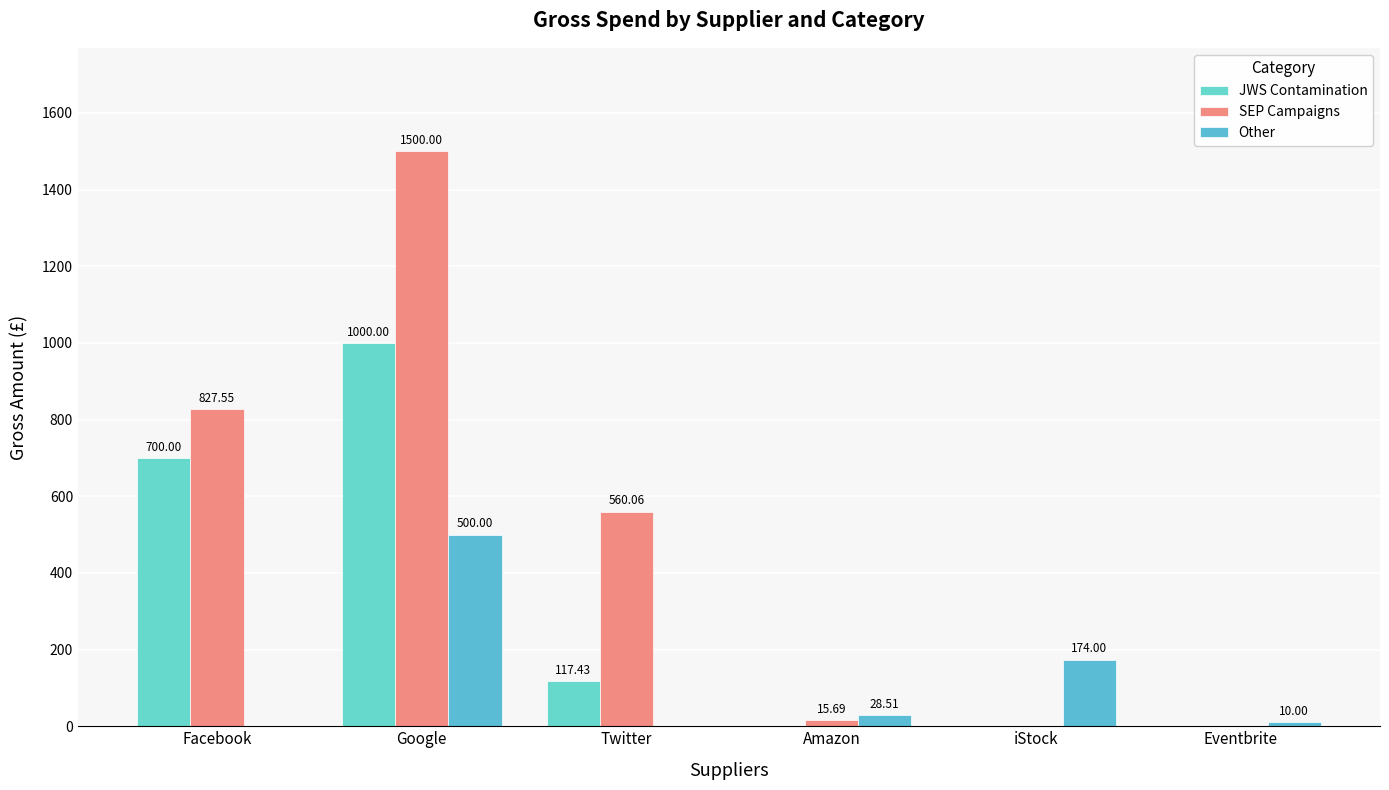

How many positive values does the Other series have?

4